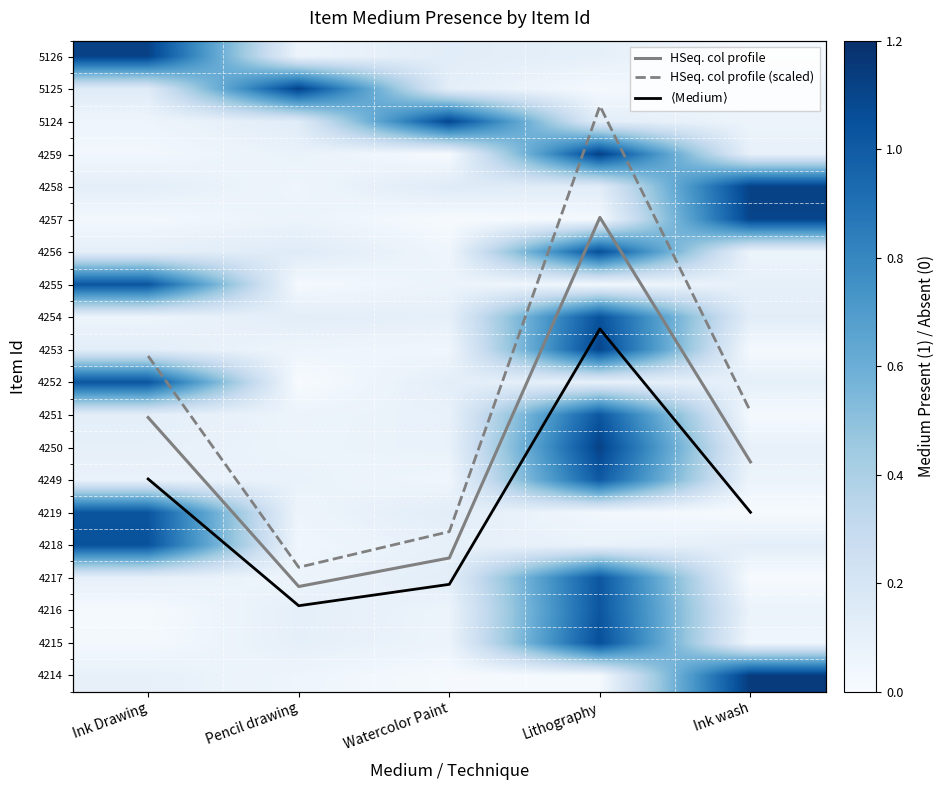

The value of 4219 at Ink wash is 0.0. True or false?

True